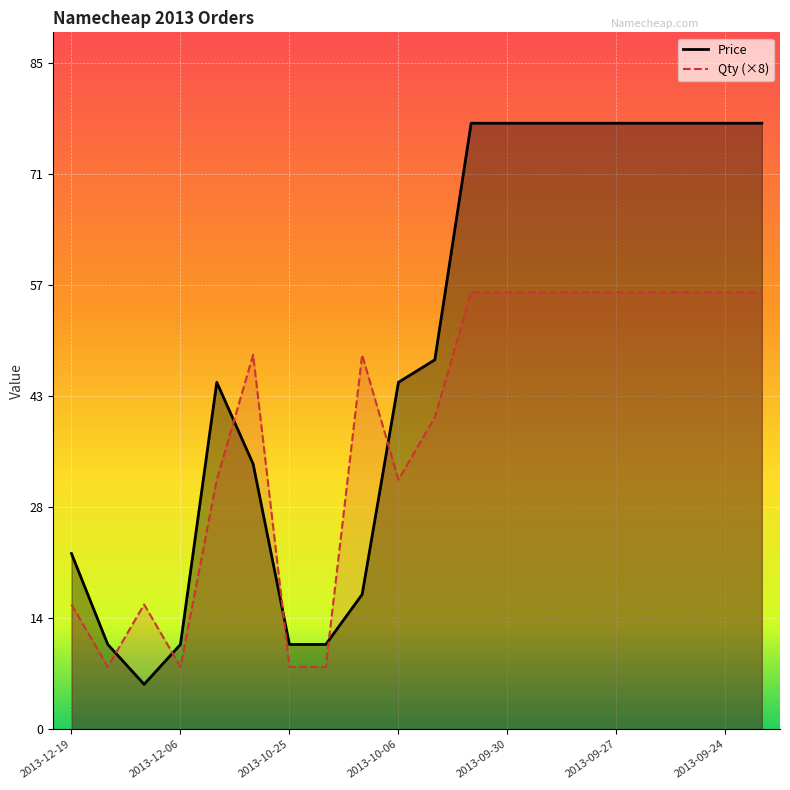

Which series has the largest range (max minus min)?

Price